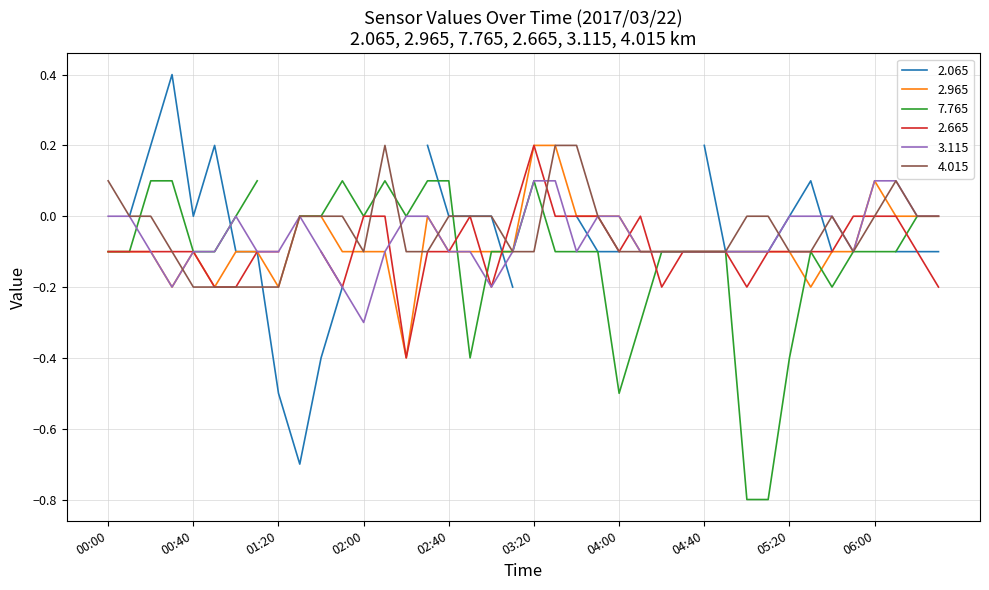

The 2.965 series shows -0.1 at 02:00. True or false?

True